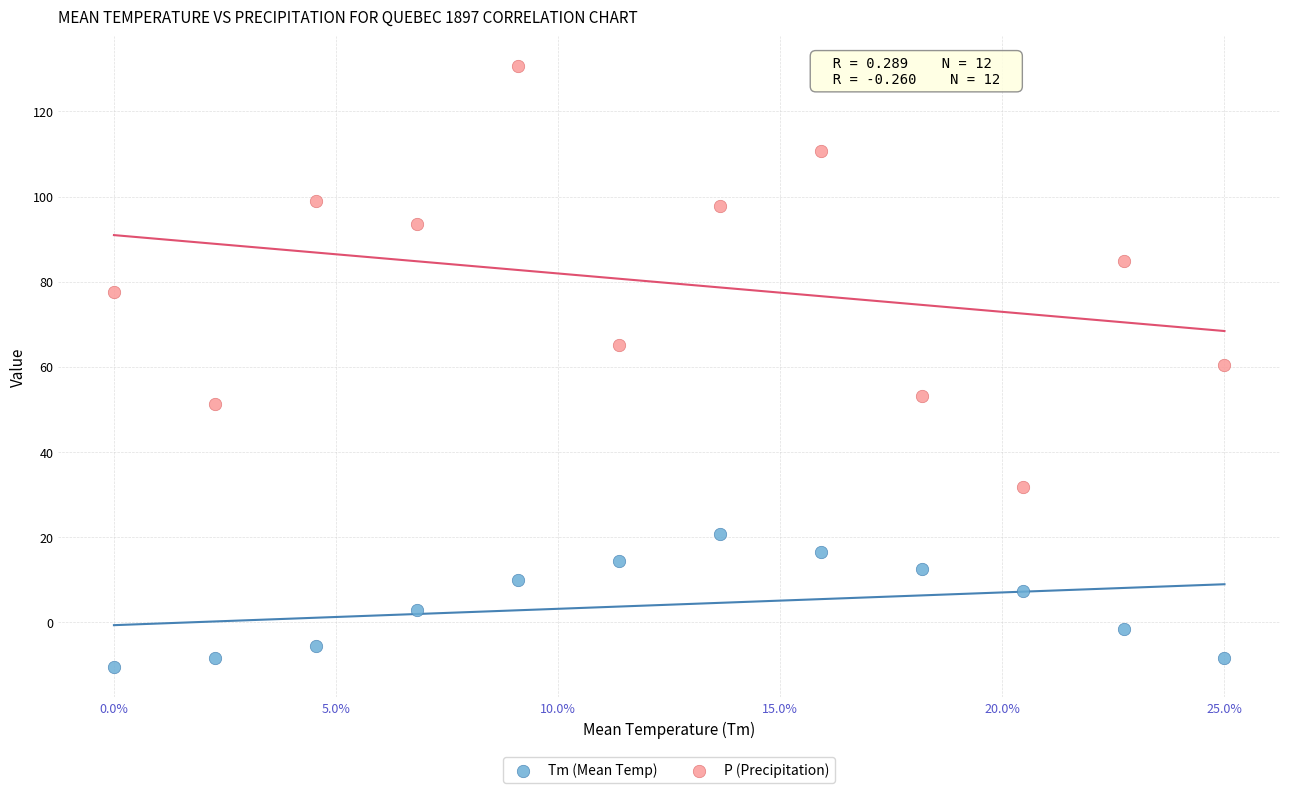

Which series contains the lowest Y value?

Tm (Mean Temp)